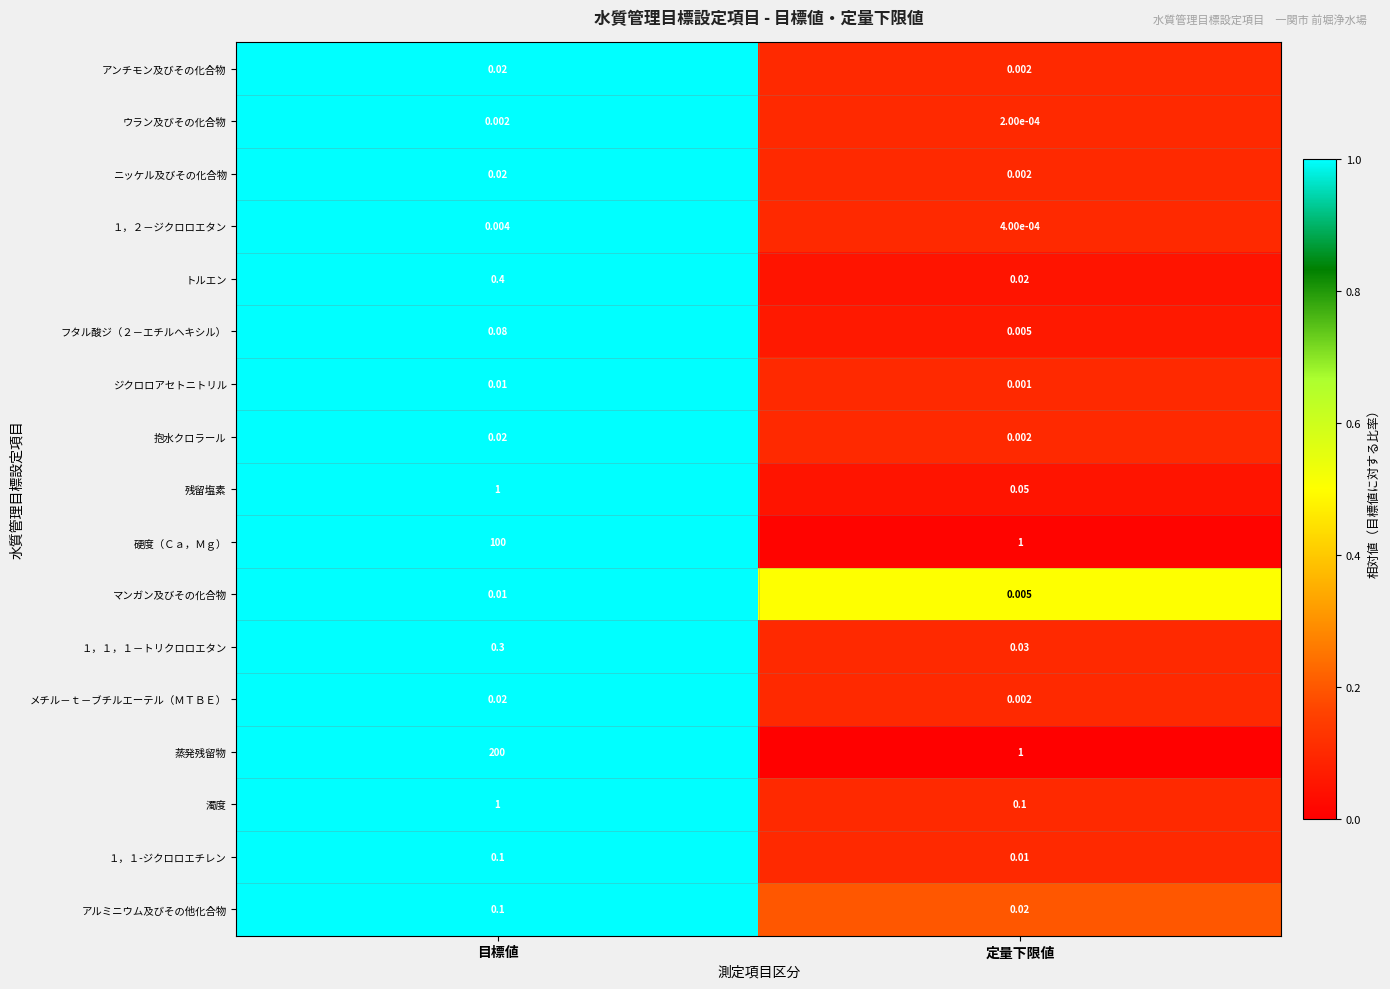

Where is １，１-ジクロロエチレン nearest to the value 0?

定量下限値